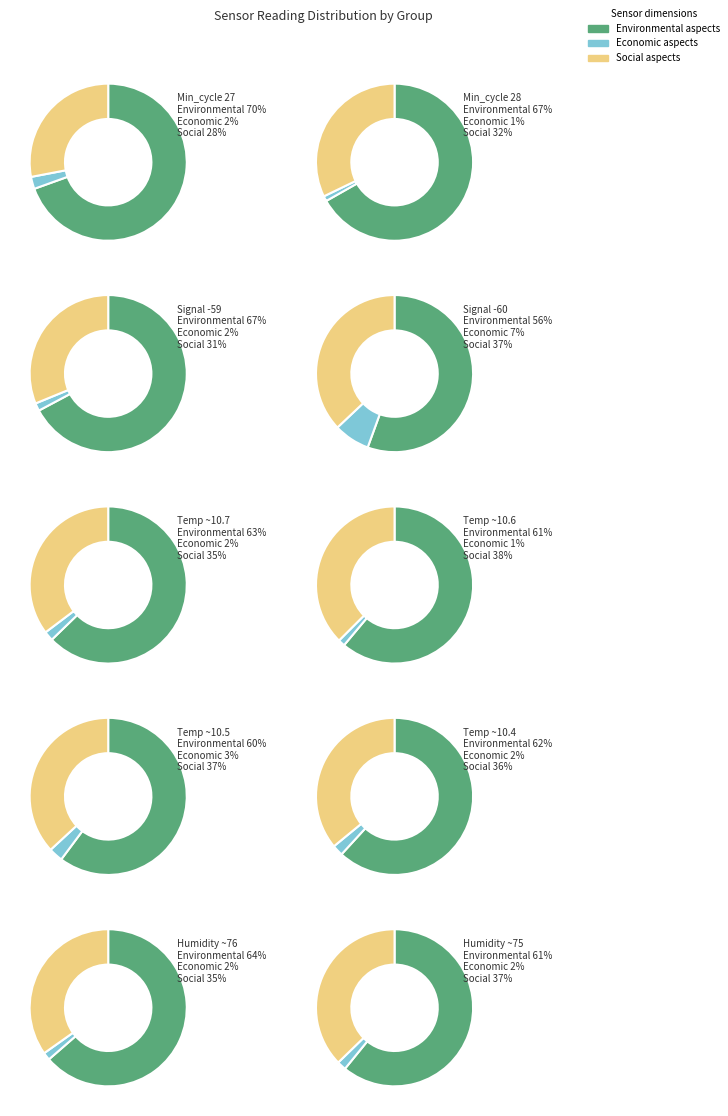

Which has a higher value, Min_cycle=28 or Min_cycle=27?

Min_cycle=27